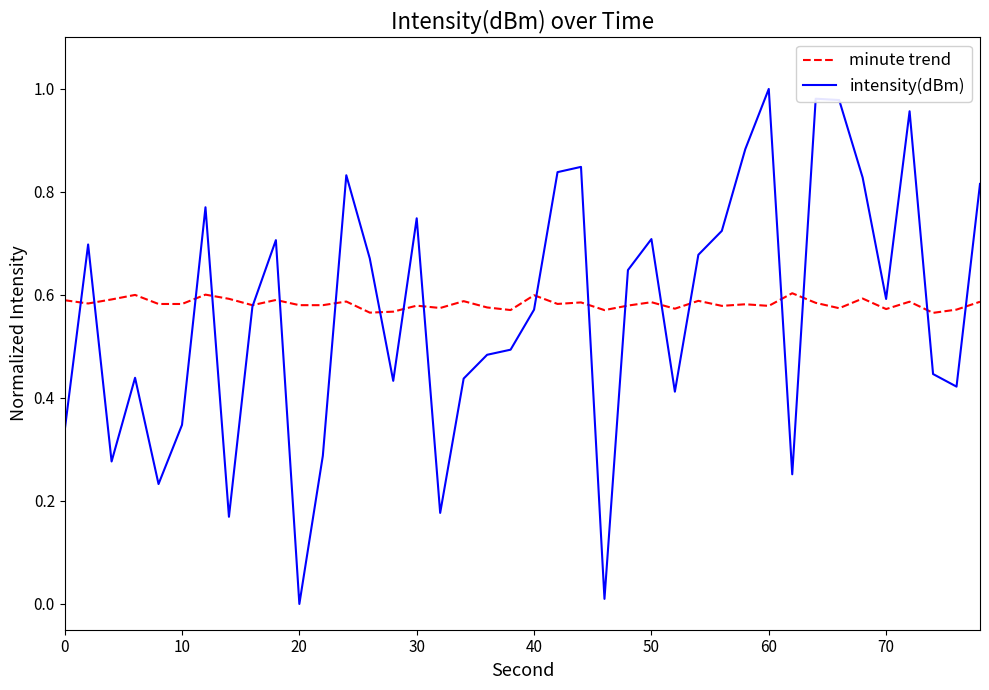

Rank the series by their maximum value, from highest to lowest.

intensity(dBm), minute trend